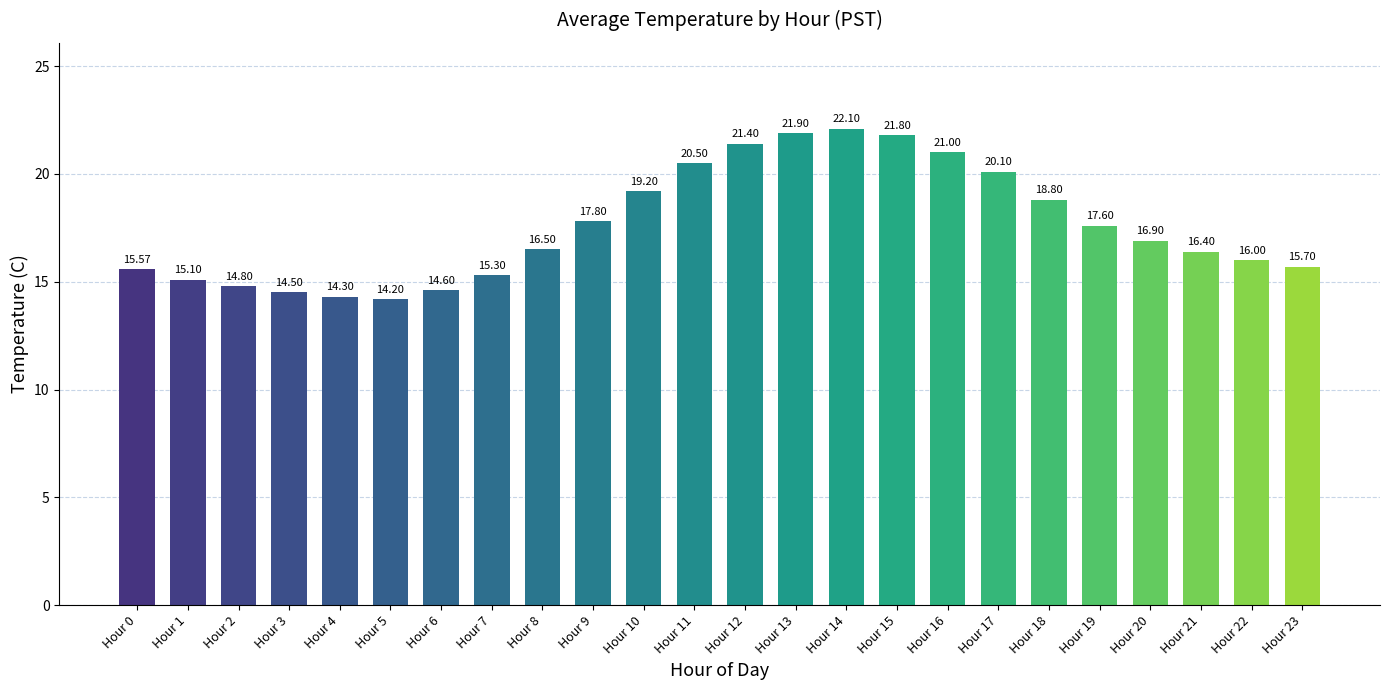

Does the chart contain stacked bars?

No